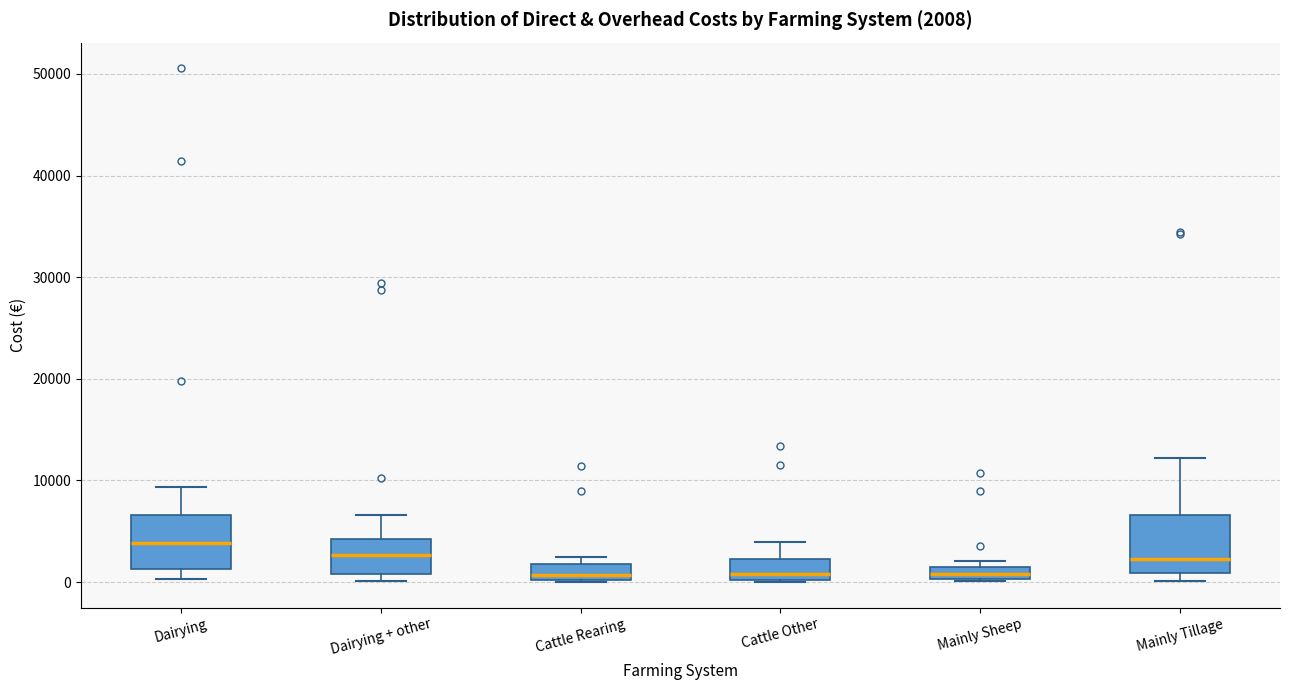

Which box's median line is the highest?

Dairying